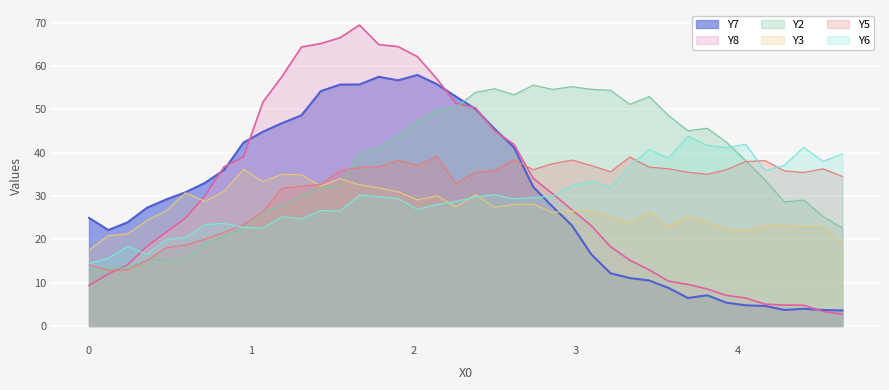

Which series has the largest total across all categories?

Y2